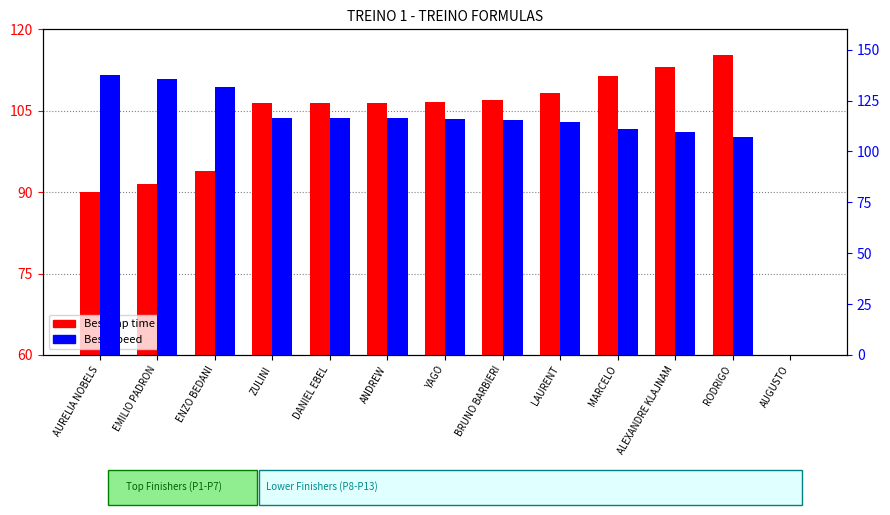

What is the difference between the highest and lowest values at AURELIA NOBELS?

47.5